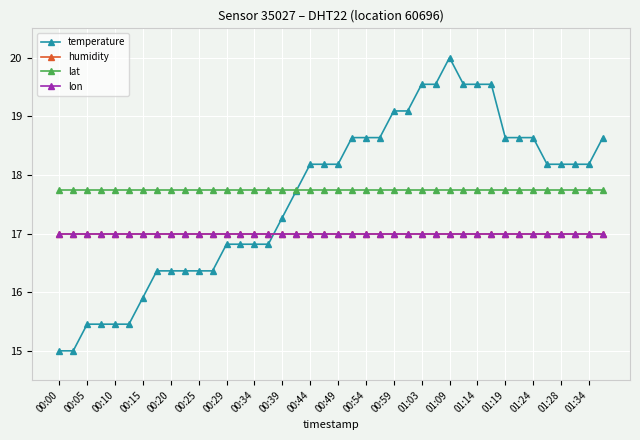

Rank the categories by lon value from highest to lowest.

00:00, 00:05, 00:10, 00:15, 00:20, 00:25, 00:29, 00:34, 00:39, 00:44, 00:49, 00:54, 00:59, 01:03, 01:09, 01:14, 01:19, 01:24, 01:28, 01:34, 20, 21, 22, 23, 24, 25, 26, 27, 28, 29, 30, 31, 32, 33, 34, 35, 36, 37, 38, 39